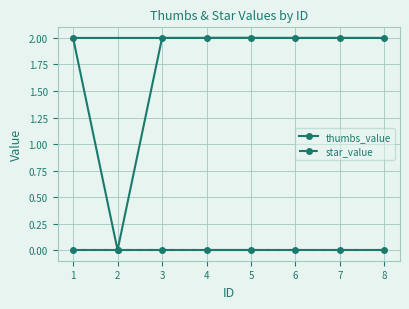

True or false: thumbs_value and star_value cross at least once.

False